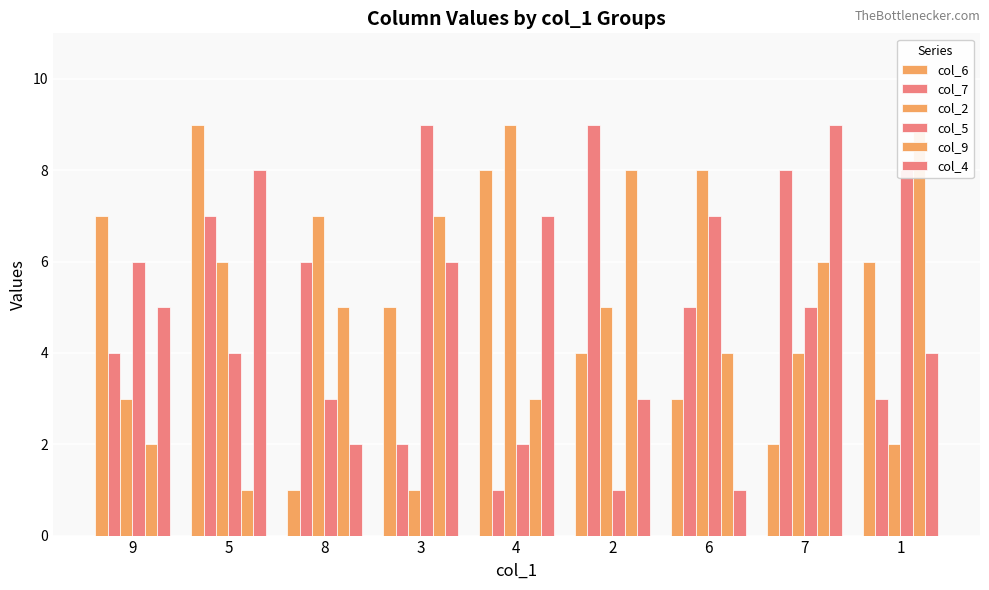

What is the total value across all series at 8?

24